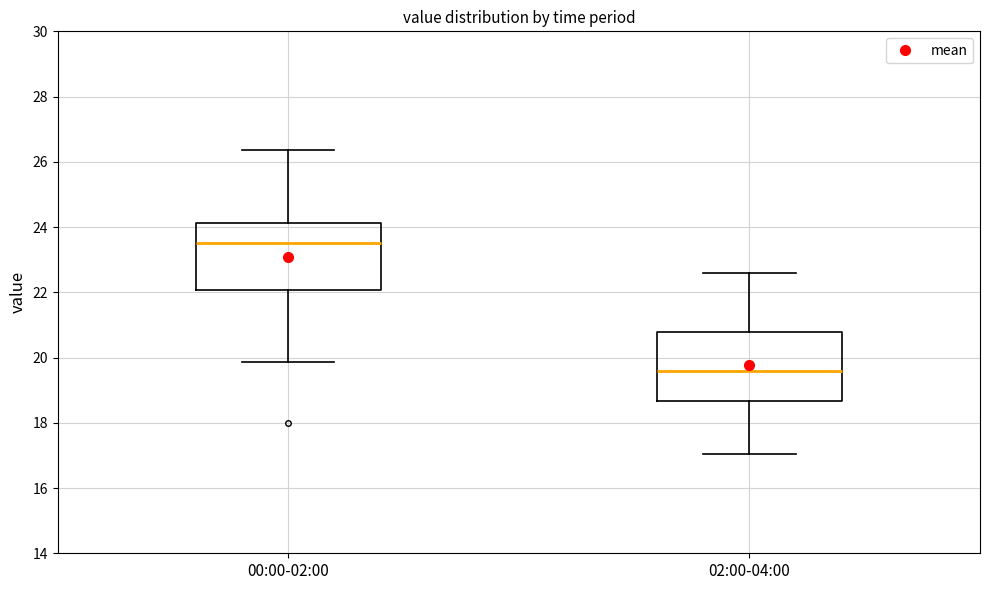

Reading left to right, read every box against the y-axis: the position of its median line, the range the box covers, and the ends of its whiskers. The values are not printed on the chart, so give them approximately, as read against the axis.

00:00-02:00: median 23.6, box 22.0 to 24.2, whiskers 19.8 to 26.4
02:00-04:00: median 19.6, box 18.6 to 20.8, whiskers 17.0 to 22.6